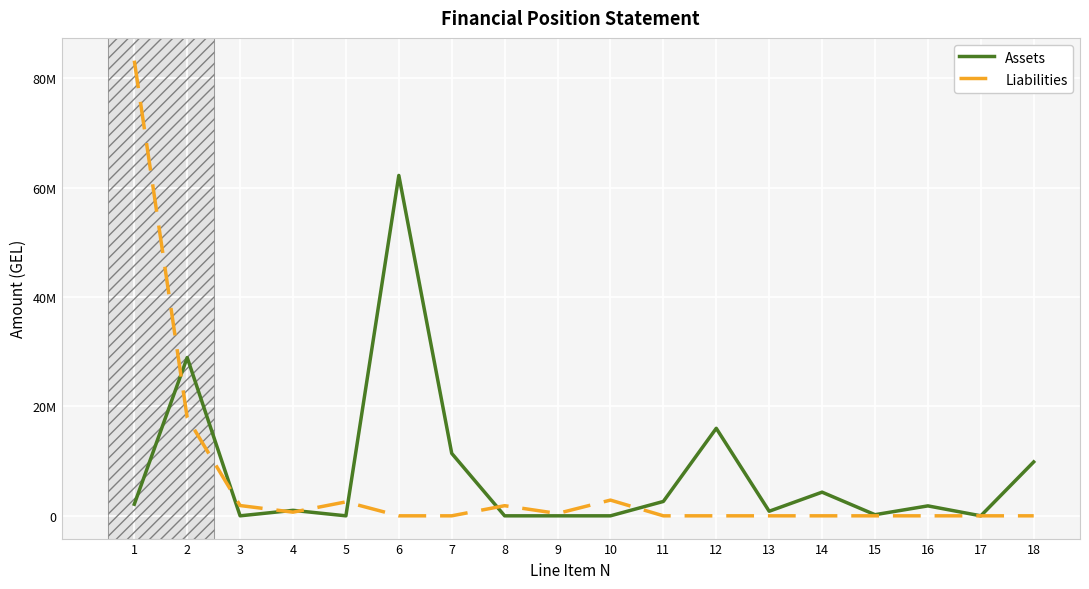

Does the chart have visible grid lines?

Yes